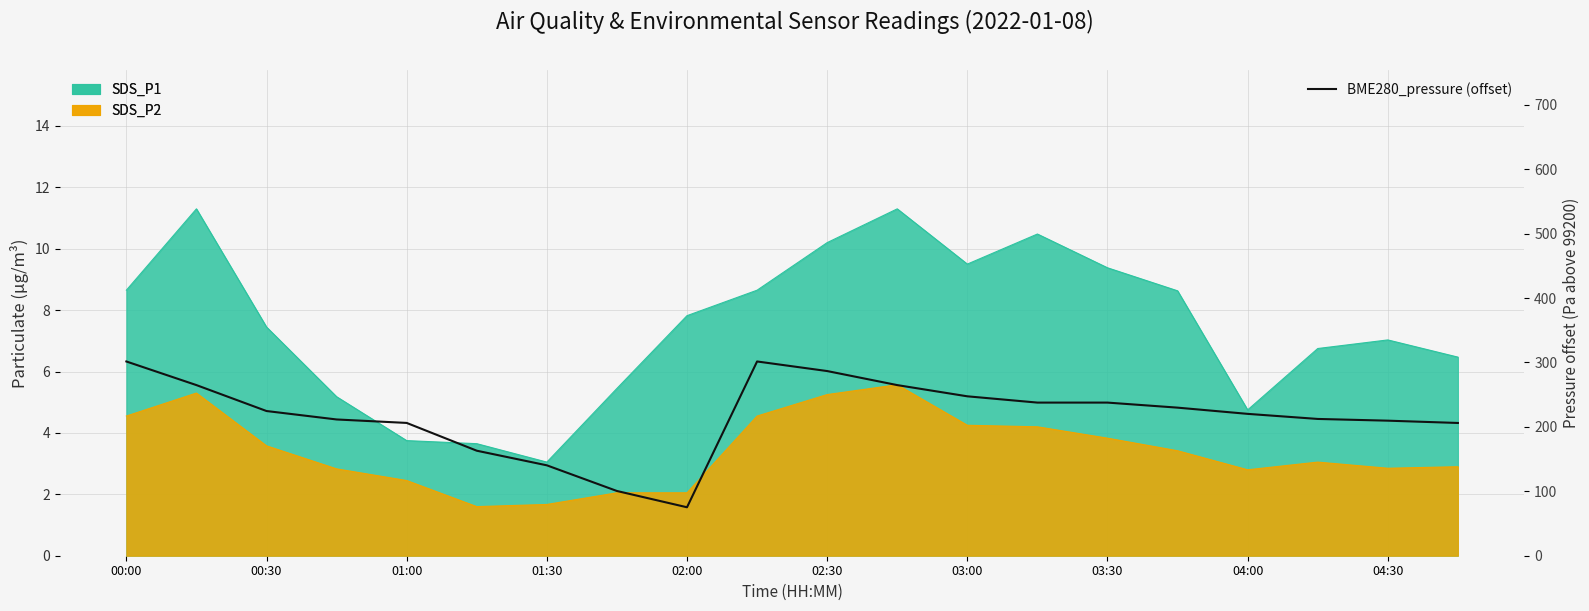

What is the greatest value displayed?

301.6